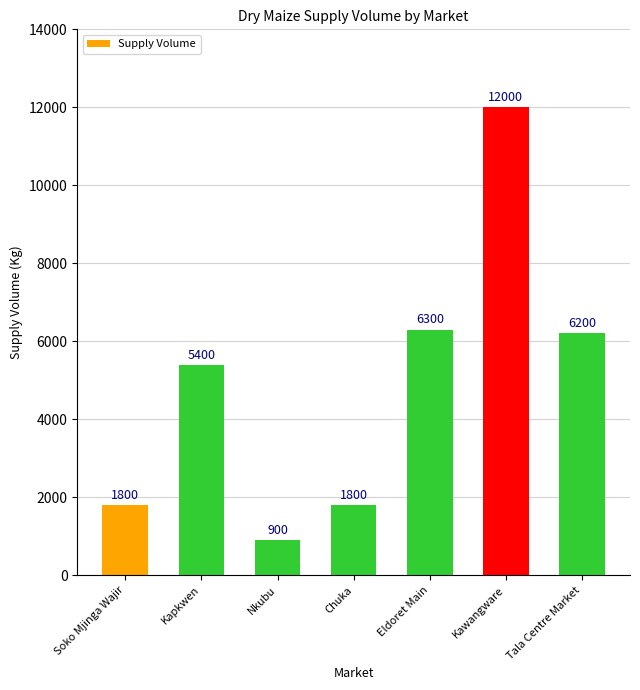

Reading left to right, what are all the values shown in this chart?

Soko Mjinga Wajir=1800	Kapkwen=5400	Nkubu=900	Chuka=1800	Eldoret Main=6300	Kawangware=12000	Tala Centre Market=6200